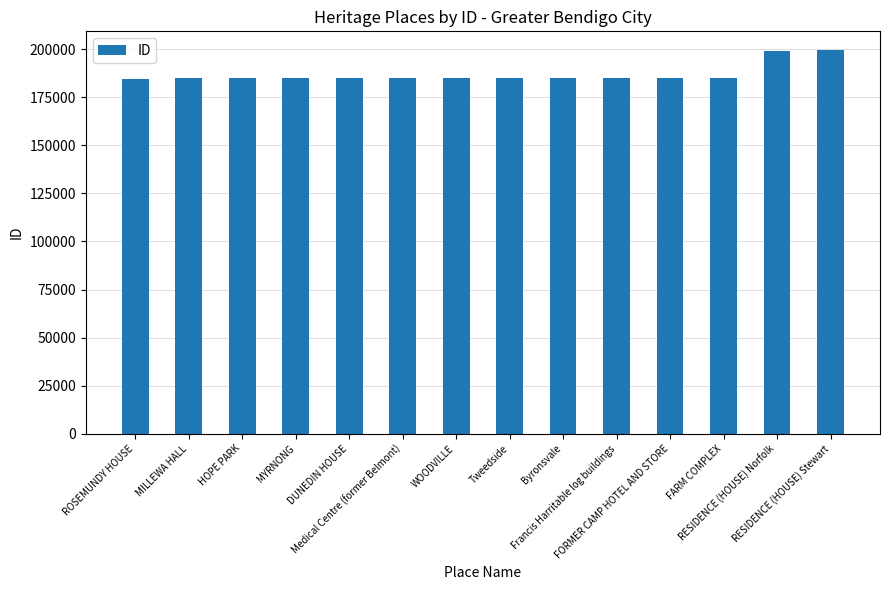

What is the sum of all values?

2617506